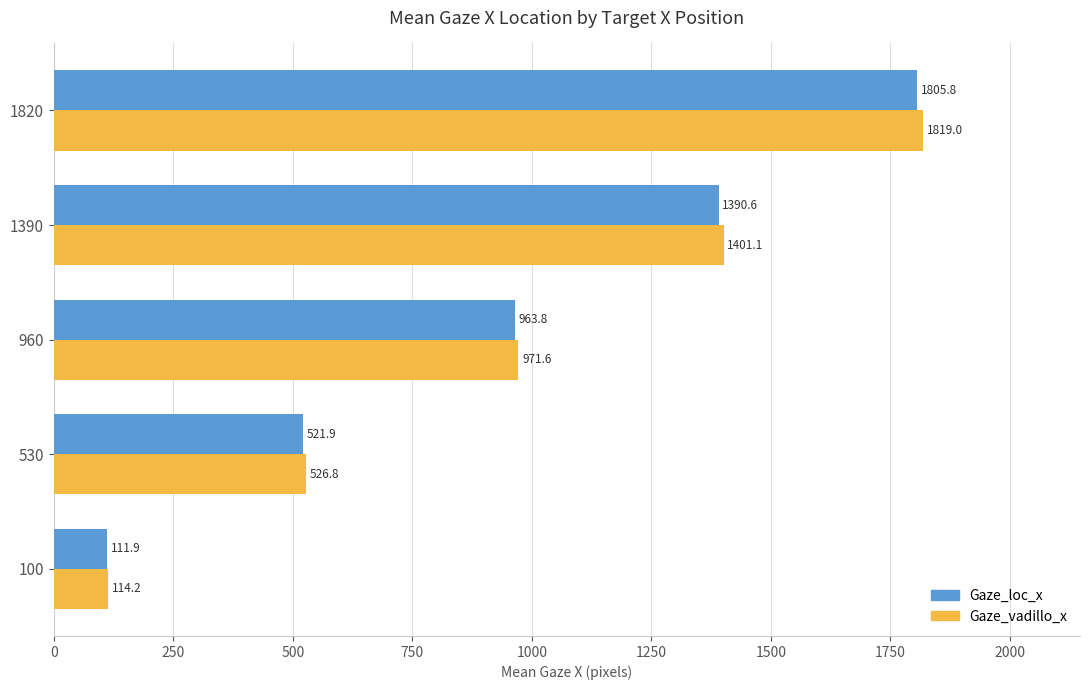

Which category has the highest value across all series?

1820